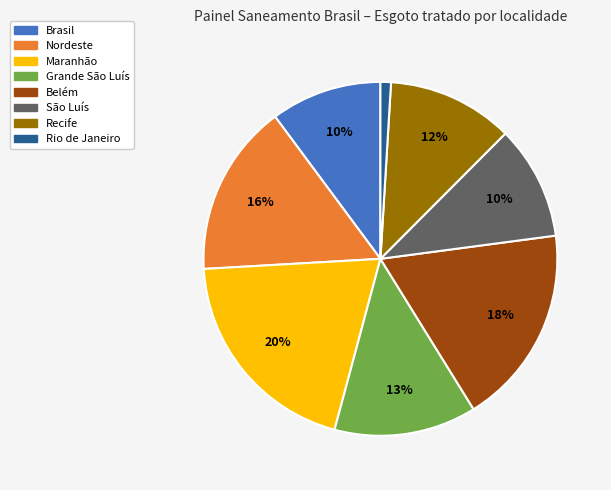

To the nearest percent, what is the average slice percentage?

12%